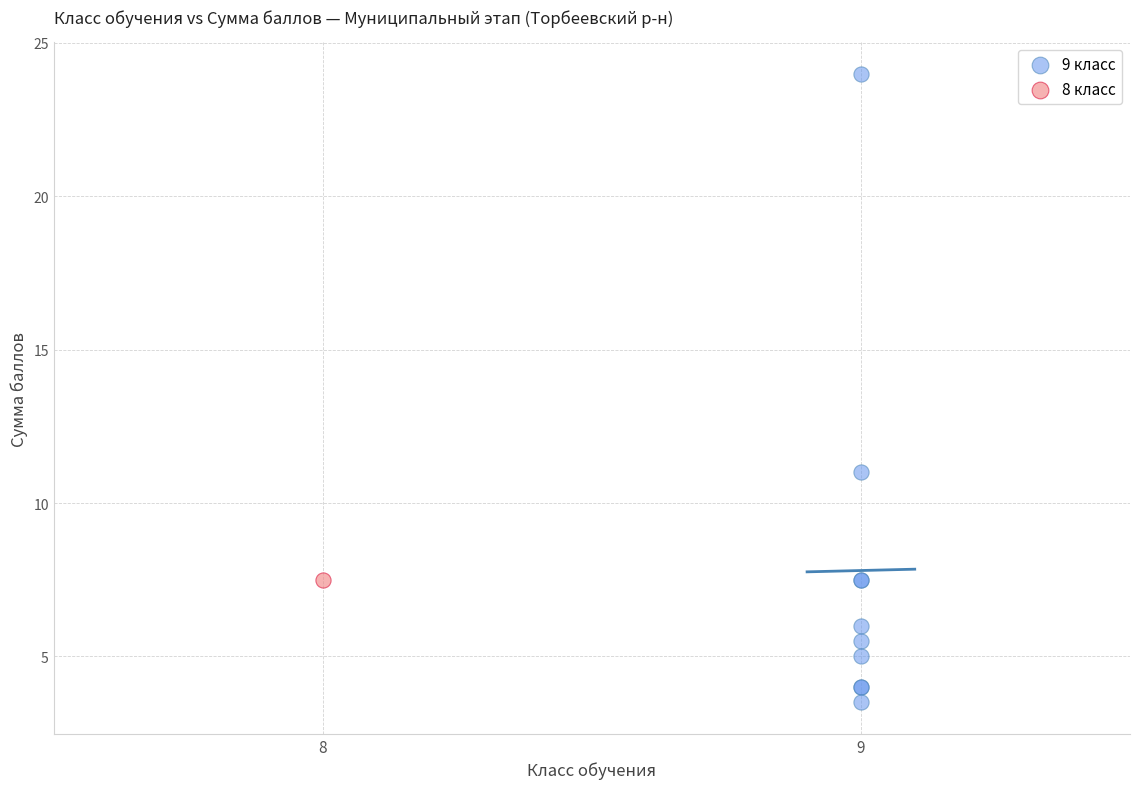

What are all the series names shown in the legend?

9 класс, 8 класс